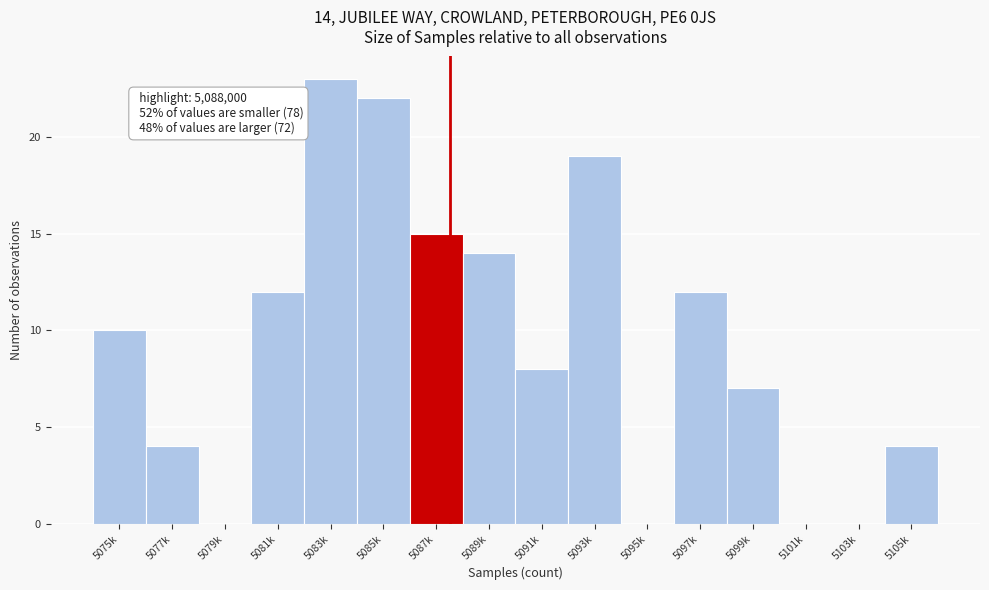

Reading left to right, what are all the values shown in this chart?

5075k=10	5077k=4	5079k=0	5081k=12	5083k=23	5085k=22	5087k=15	5089k=14	5091k=8	5093k=19	5095k=0	5097k=12	5099k=7	5101k=0	5103k=0	5105k=4